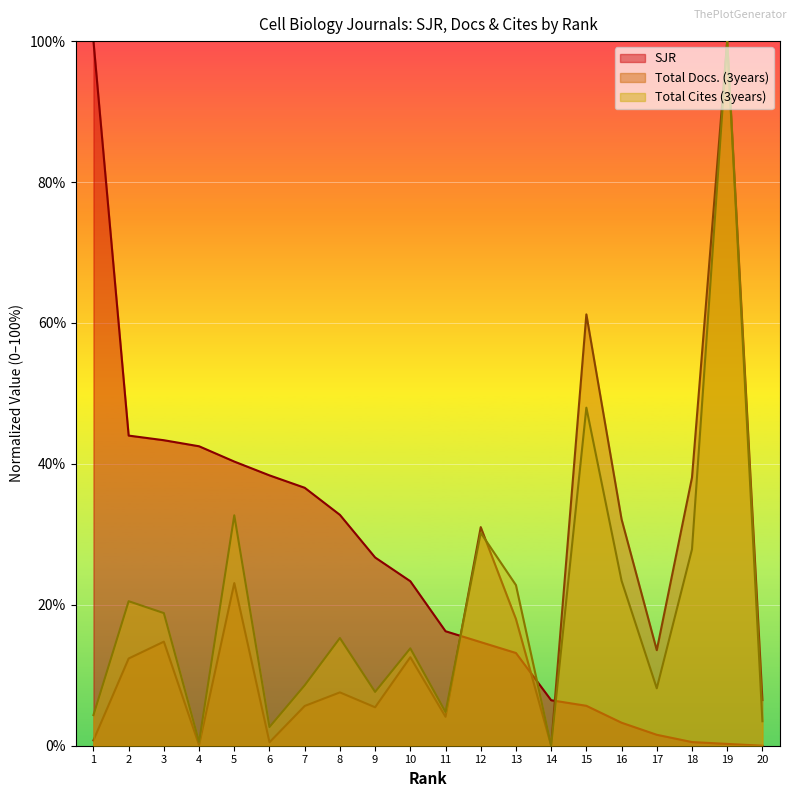

Which series has the largest total across all categories?

SJR